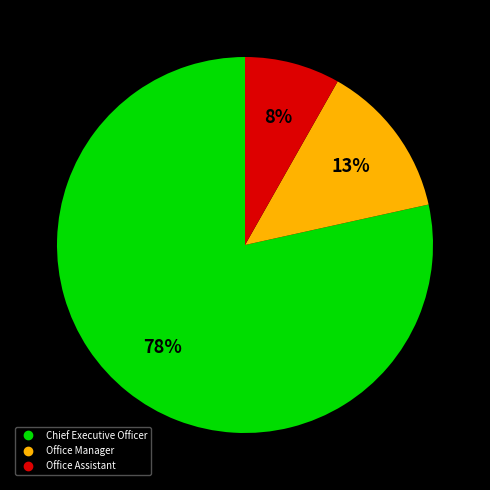

To the nearest percent, what portion does Office Assistant represent?

8%